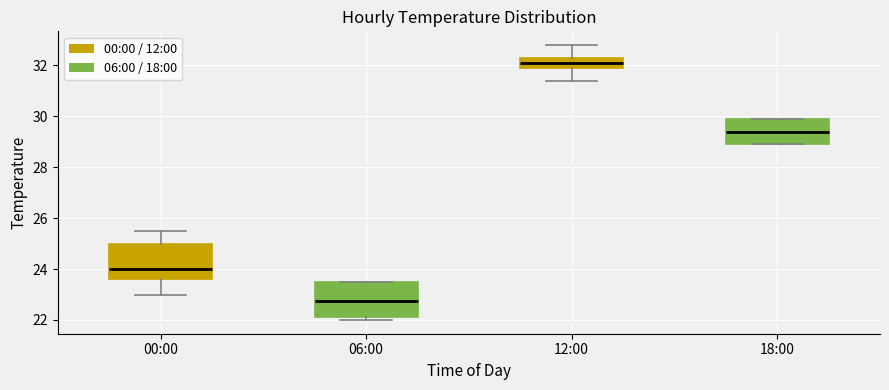

Reading left to right, transcribe this box plot: for each box, give where its median line is, the range the box spans, and where its two whiskers end, as read against the y-axis. The values are not printed on the chart, so give them approximately, as read against the axis.

00:00: median 24.0, box 23.6 to 25.0, whiskers 23.0 to 25.6
06:00: median 22.8, box 22.2 to 23.6, whiskers 22.0 to 23.6
12:00: median 32.2, box 32.0 to 32.4, whiskers 31.4 to 32.8
18:00: median 29.4, box 29.0 to 30.0, whiskers 29.0 to 30.0